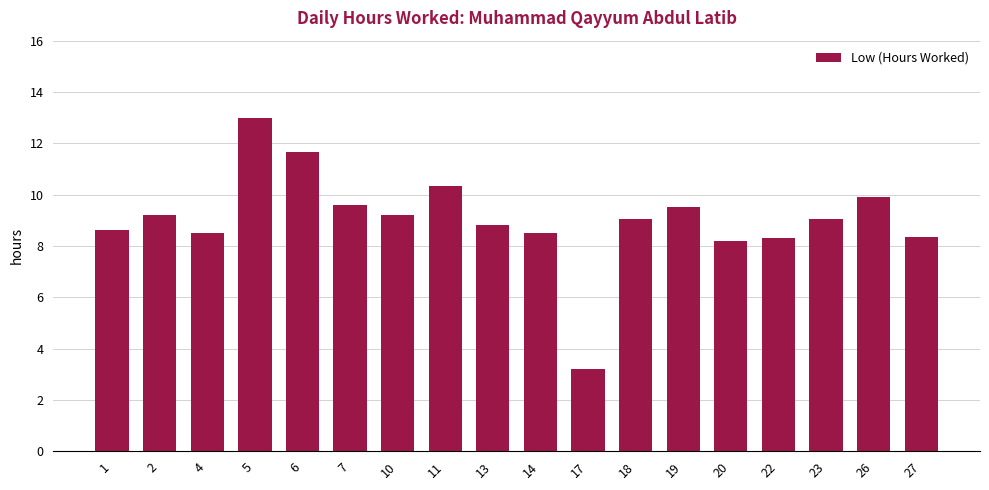

What is the sum of all values?

163.0